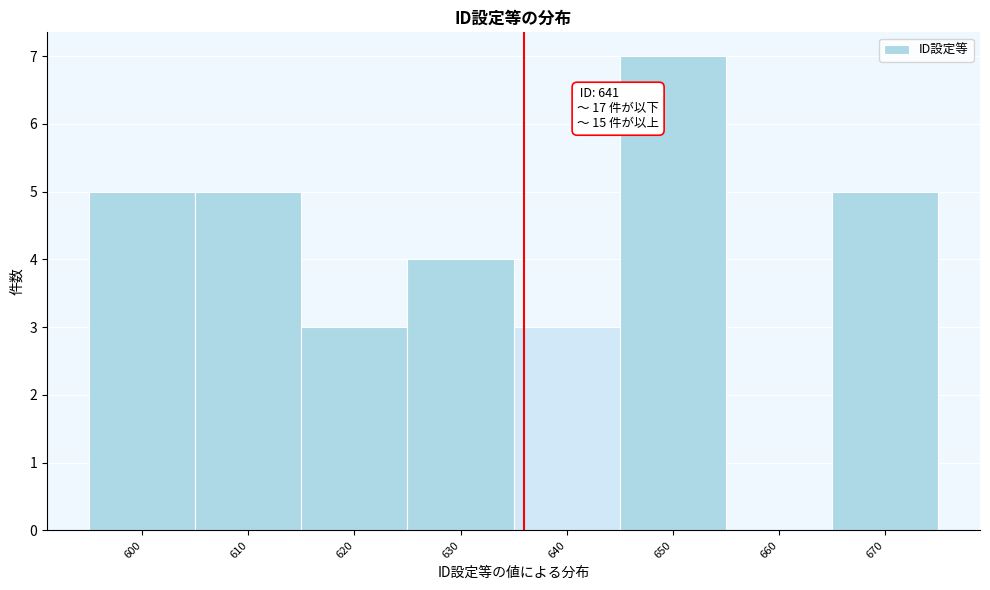

Reading left to right, what are all the values shown in this chart?

600=5	610=5	620=3	630=4	640=3	650=7	660=0	670=5